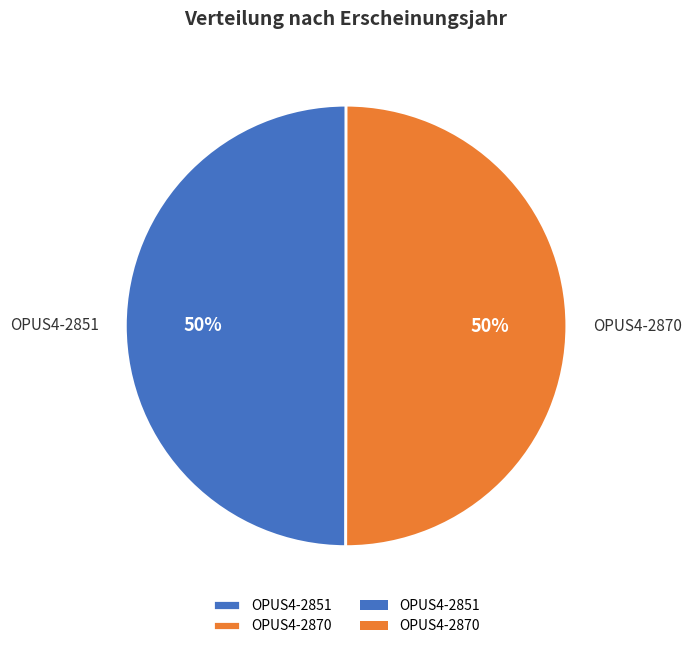

To the nearest percent, what is the average slice percentage?

50%